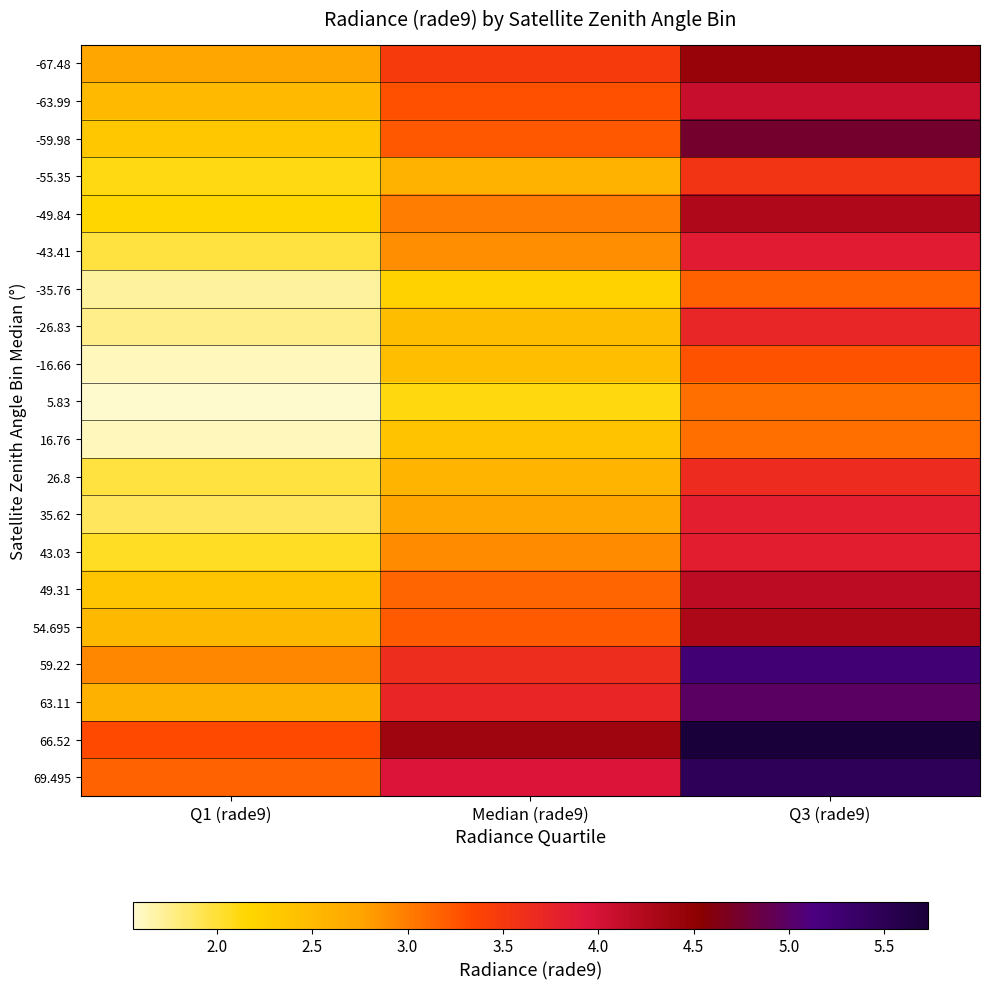

At which category is the sum across all series the highest?

Q3 (rade9)